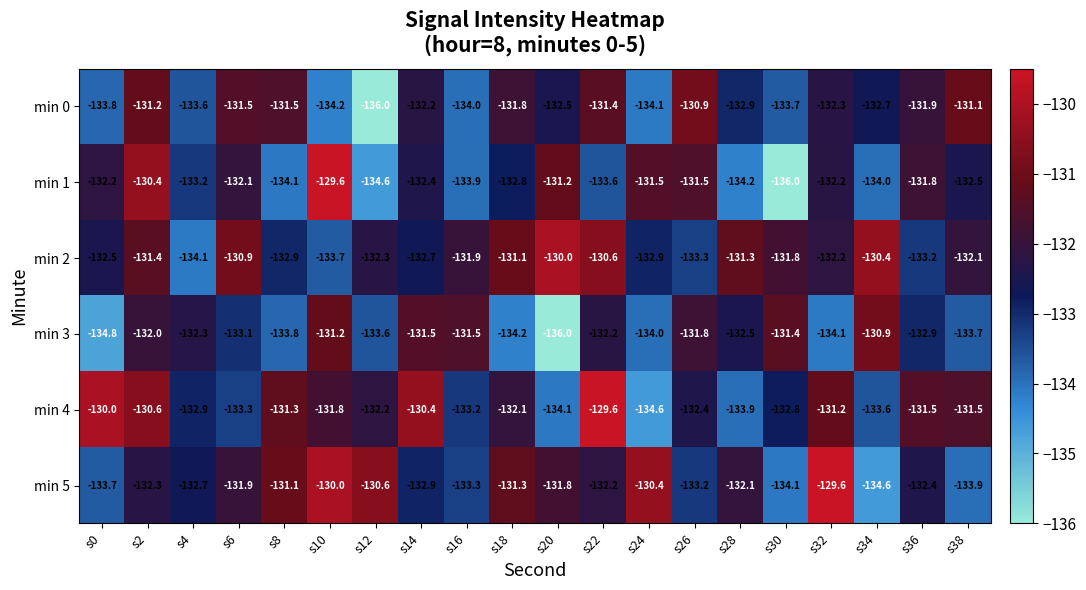

True or false: min 1 has a value of -82.9 at s18.

False